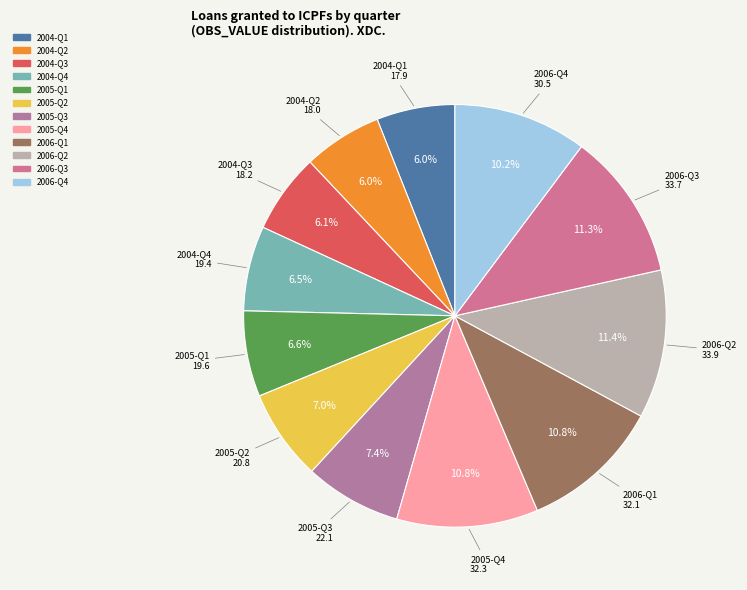

Is 2004-Q3 the majority of the pie?

No